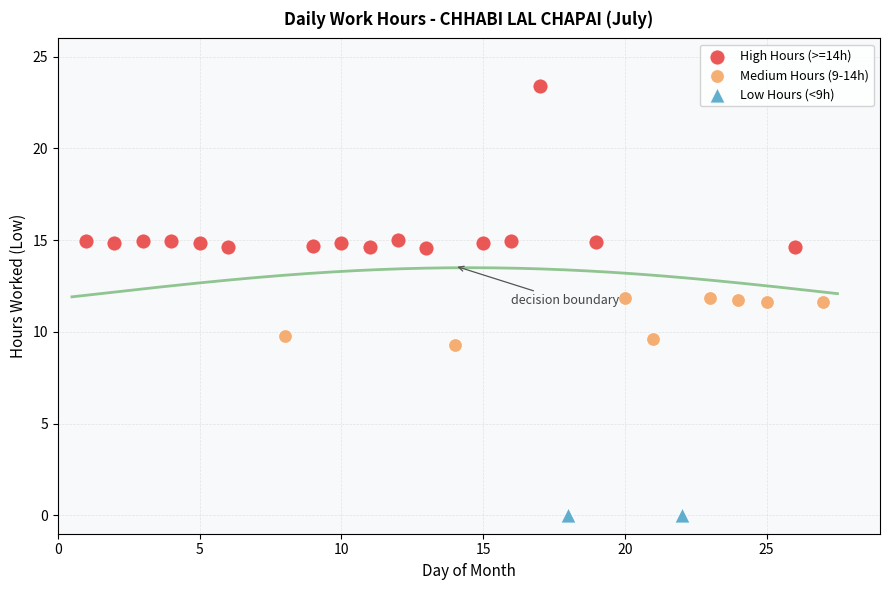

Which series reaches the maximum Y coordinate?

High Hours (>=14h)